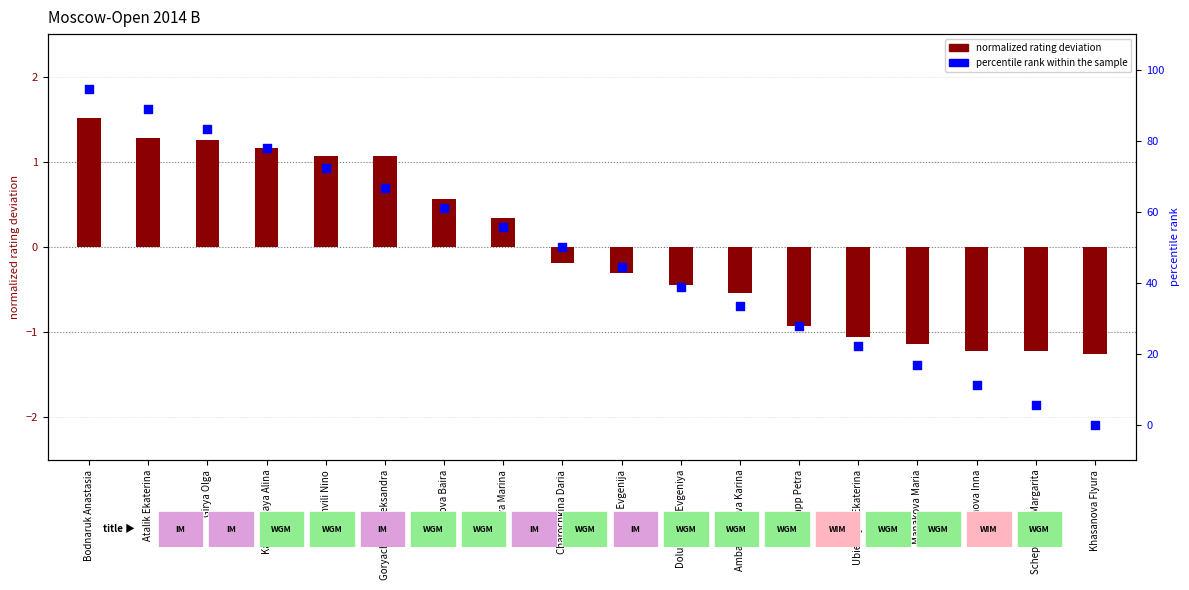

Which series contains the lowest Y value?

normalized rating deviation